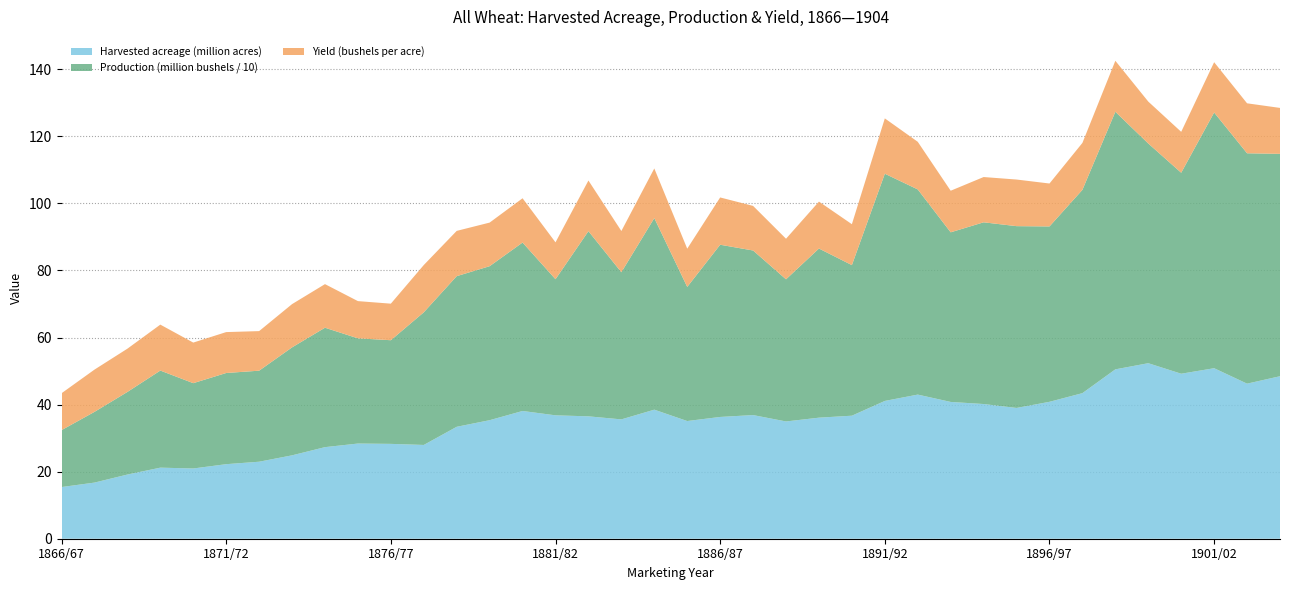

Reading left to right, list all the values displayed in this chart.

Harvested acreage (million acres): 15.4	16.7	19.1	21.2	20.9	22.2	23.0	24.9	27.3	28.4	28.3	28.0	33.4	35.3	38.1	36.8	36.5	35.6	38.5	35.1	36.3	36.9	35.0	36.1	36.7	41.1	43.0	40.8	40.2	39.0	40.8	43.4	50.5	52.3	49.2	50.8	46.2	48.5
Production (million bushels / 10): 17.0	21.1	24.6	29.0	25.4	27.2	27.1	32.2	35.6	31.4	30.9	39.6	44.9	45.9	50.2	40.6	55.2	43.9	57.1	40.0	51.4	49.1	42.4	50.4	44.9	67.8	61.2	50.6	54.2	54.2	52.3	60.6	76.8	65.5	59.9	76.3	68.7	66.3
Yield (bushels per acre): 11.0	12.6	12.9	13.7	12.1	12.2	11.8	12.9	13.0	11.1	10.9	14.1	13.5	13.0	13.2	11.0	15.1	12.3	14.8	11.4	14.1	13.3	12.1	14.0	12.2	16.5	14.2	12.4	13.5	13.9	12.8	14.0	15.2	12.5	12.2	15.0	14.9	13.7